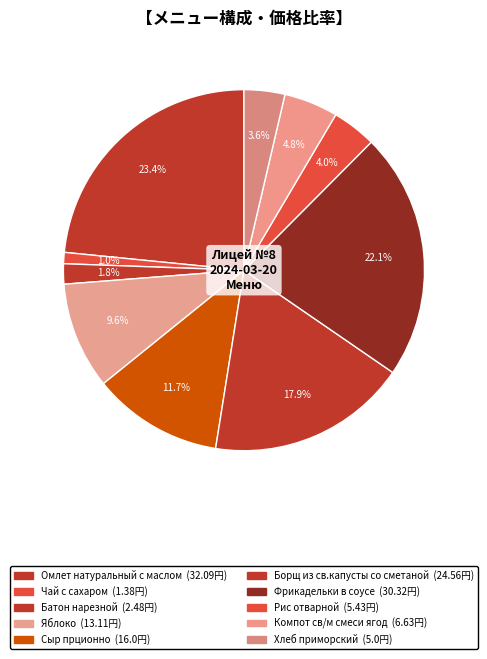

How many segments does this pie chart have?

10